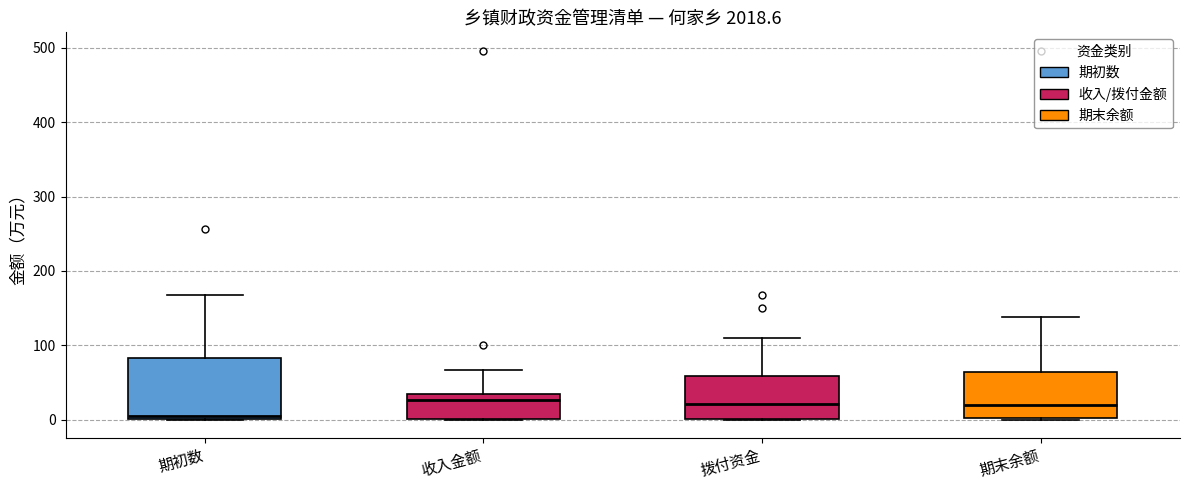

Reading left to right, read every box against the y-axis: the position of its median line, the range the box covers, and the ends of its whiskers. The values are not printed on the chart, so give them approximately, as read against the axis.

期初数: median 10, box 0 to 80, whiskers 0 to 170
收入金额: median 30 (just below the box's upper edge), box 0 to 30, whiskers 0 to 70
拨付资金: median 20, box 0 to 60, whiskers 0 to 110
期末余额: median 20, box 0 to 60, whiskers 0 to 140